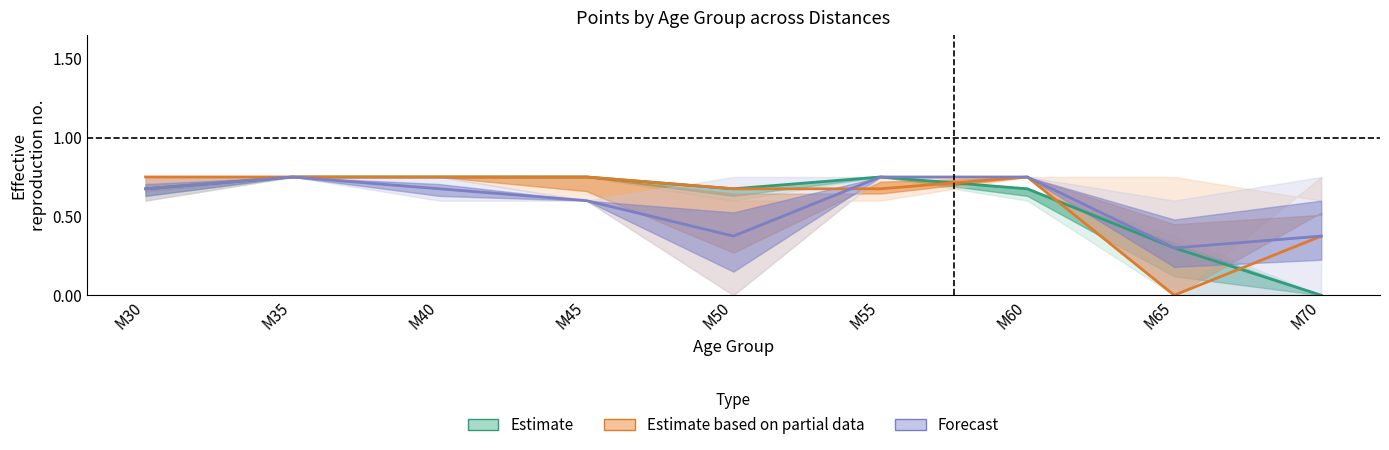

The value of Estimate based on partial data at M30 is 1.1. True or false?

False